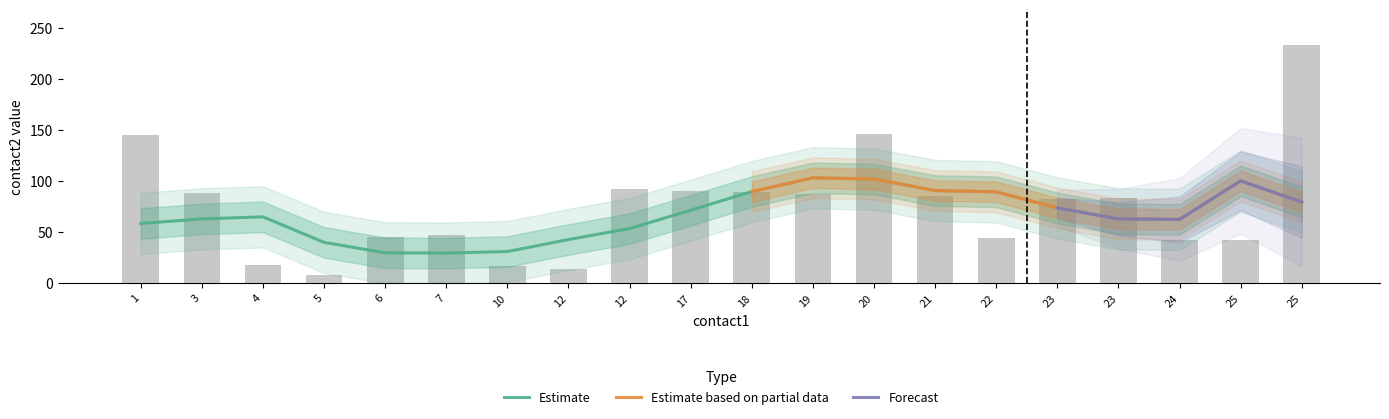

The contact2 series shows 31 at 17. True or false?

False